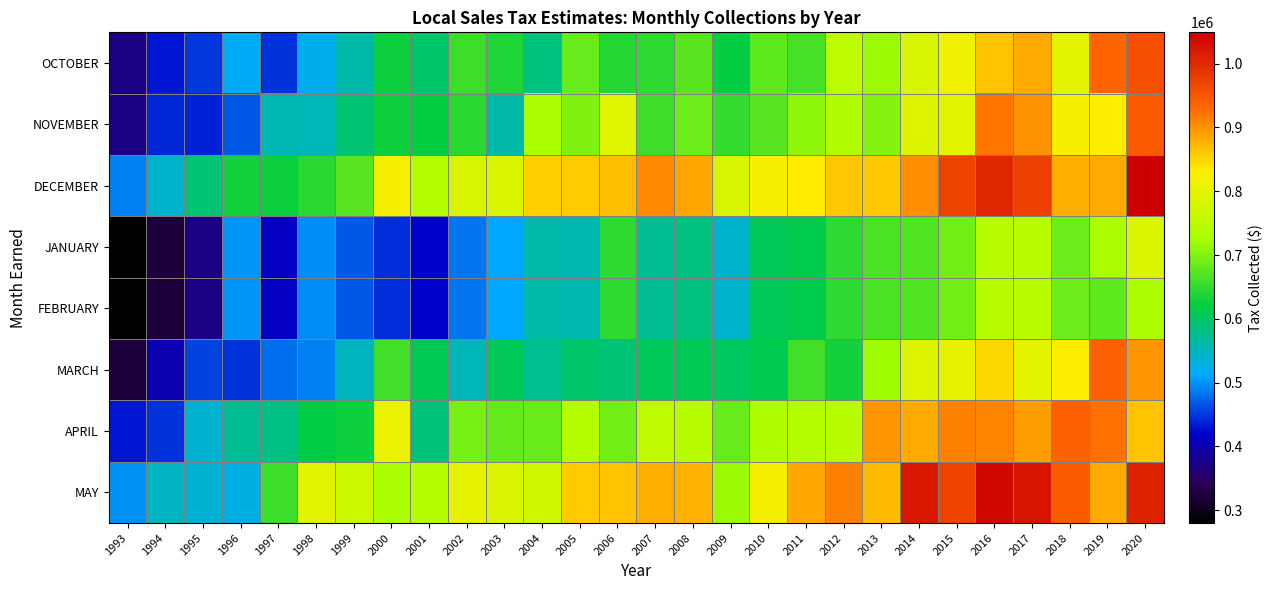

At which category is the sum across all series the highest?

2020